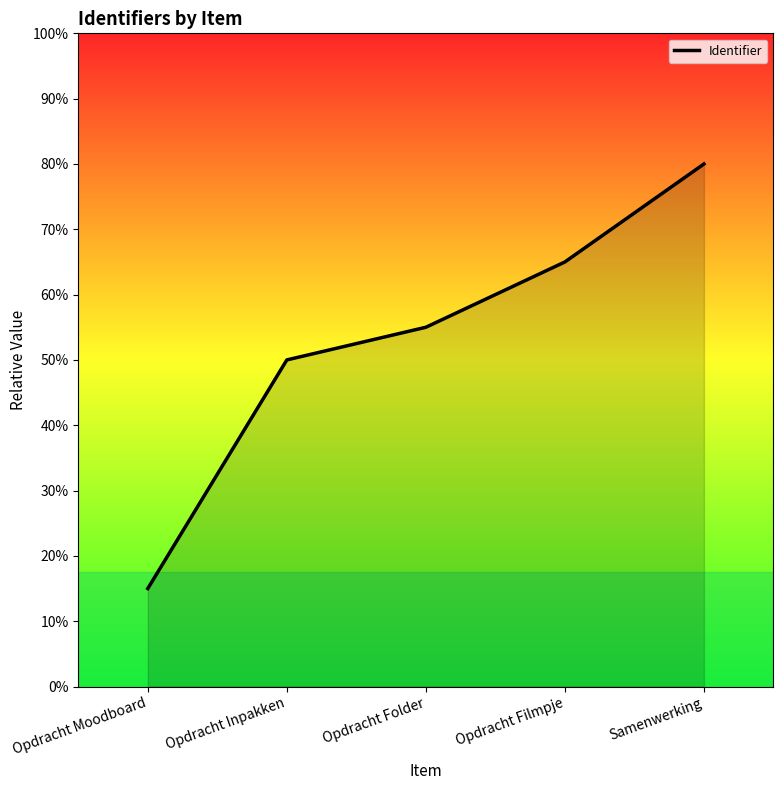

Does the chart display data point markers on the line(s)?

No